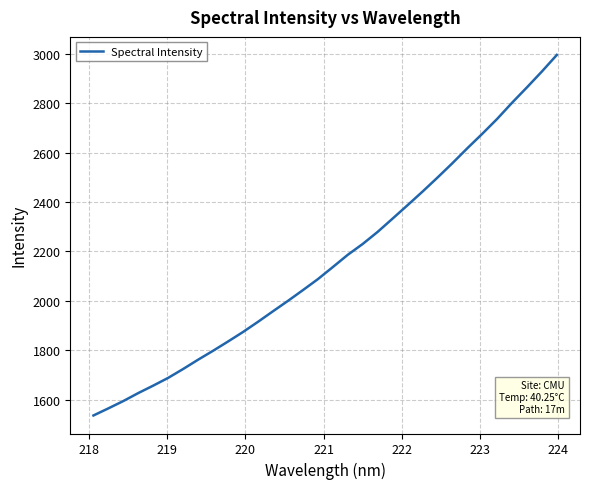

What is the greatest value displayed?

2994.8